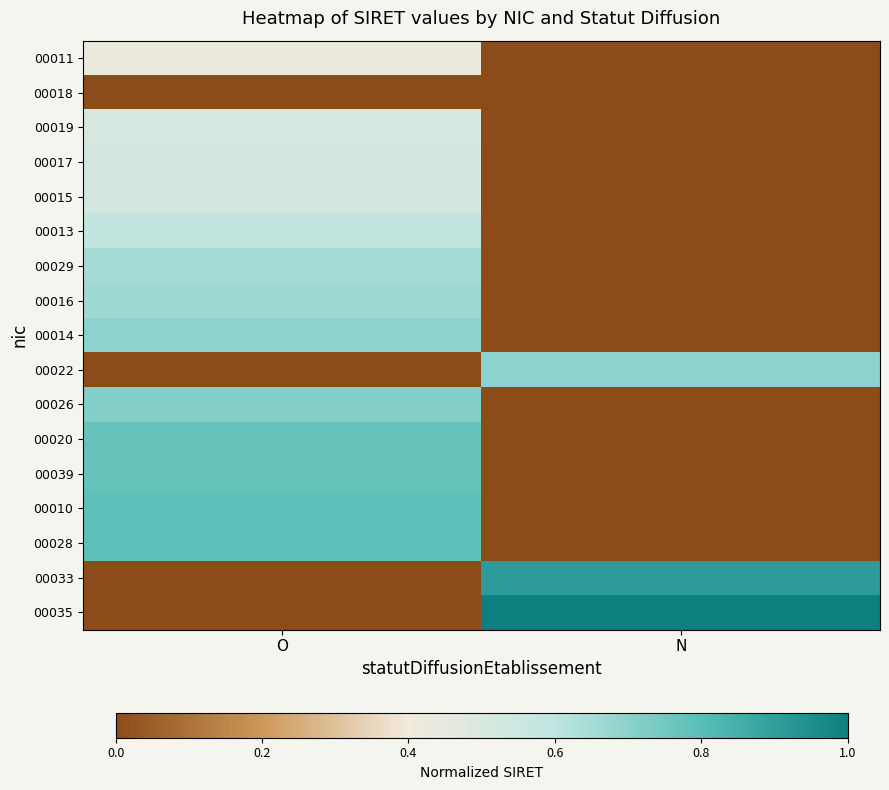

Which series has the largest total across all categories?

00035